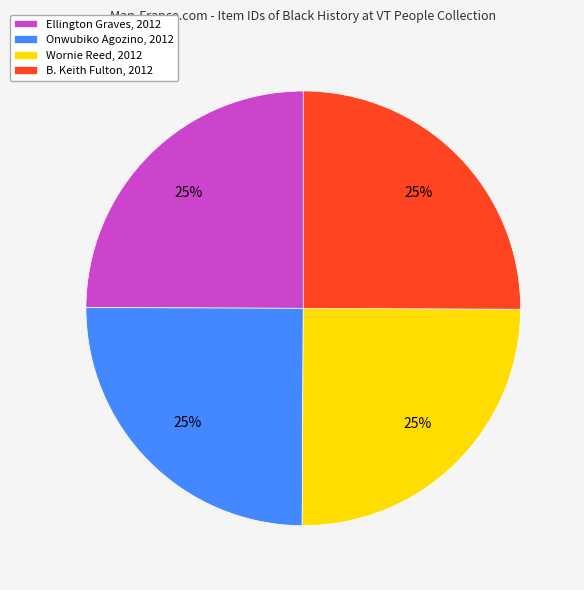

Is it true that Wornie Reed, 2012 is 32% of the pie?

False